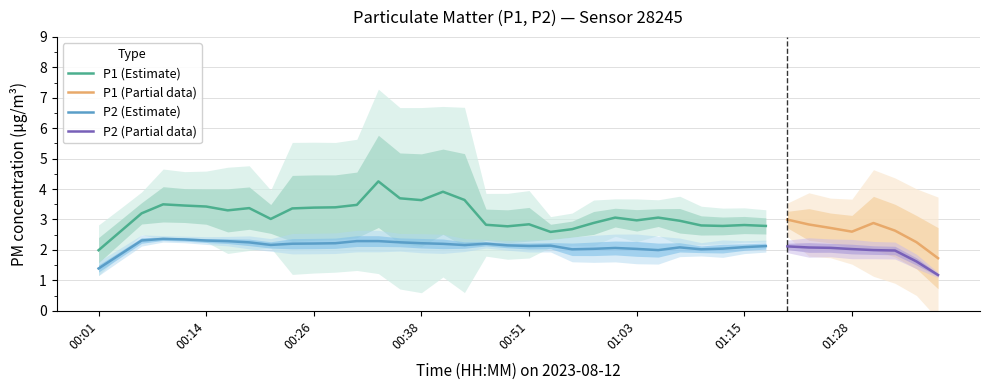

Between 11 and 36, which series saw the biggest shift?

P1